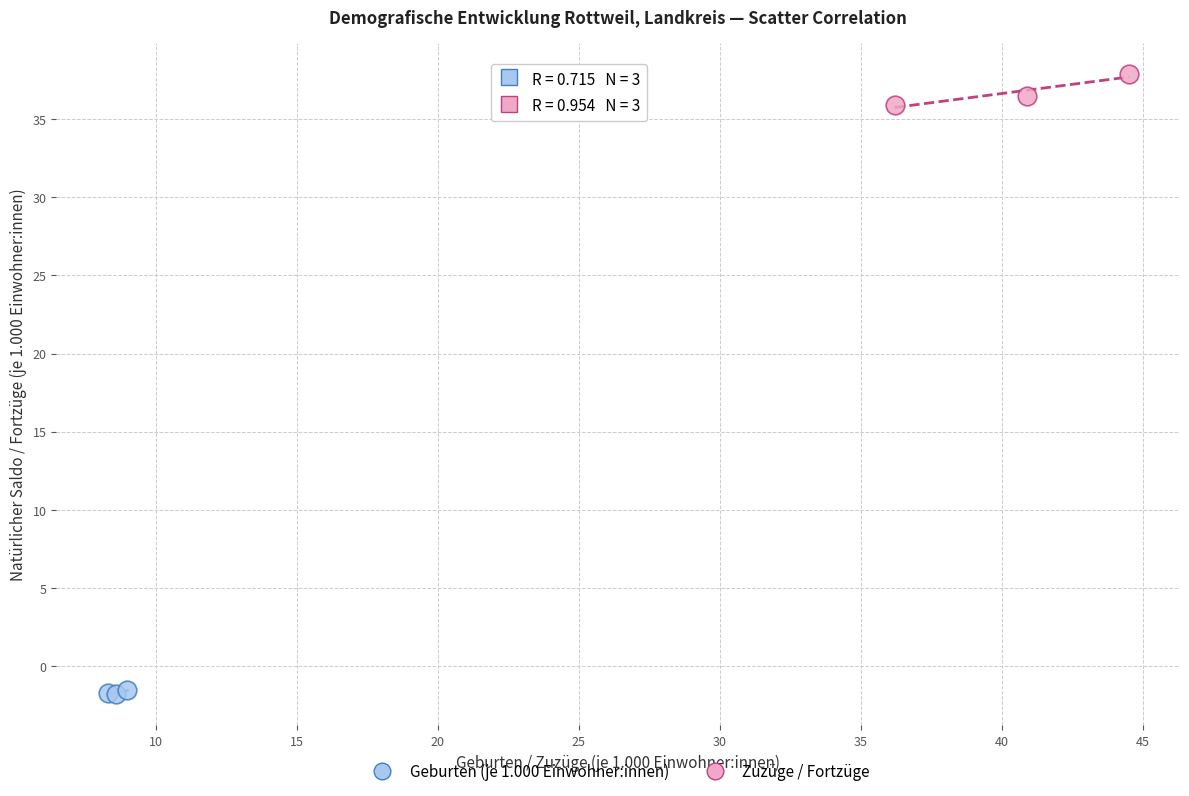

Which series reaches the minimum Y coordinate?

Geburten (je 1.000 Einwohner:innen)